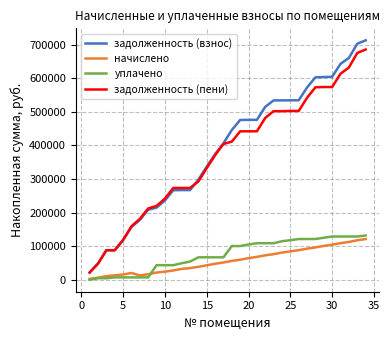

True or false: задолженность (взнос) and уплачено intersect in this chart.

False